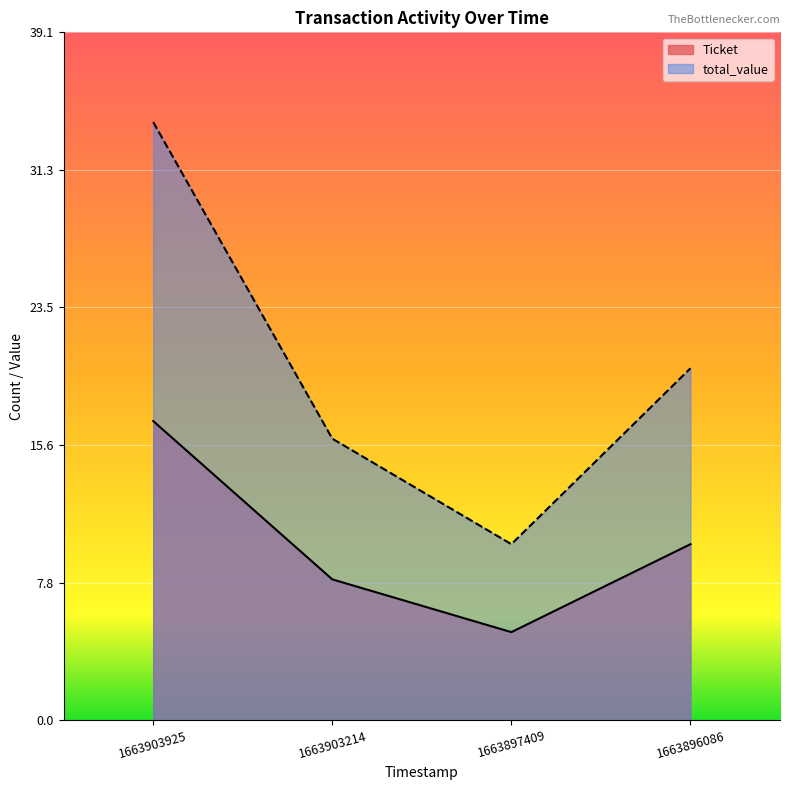

Reading left to right, list all the values displayed in this chart.

Ticket: 1663903925=17.0	1663903214=8.0	1663897409=5.0	1663896086=10.0
valid_mainchain: 1663903925=34.0	1663903214=16.0	1663897409=10.0	1663896086=20.0